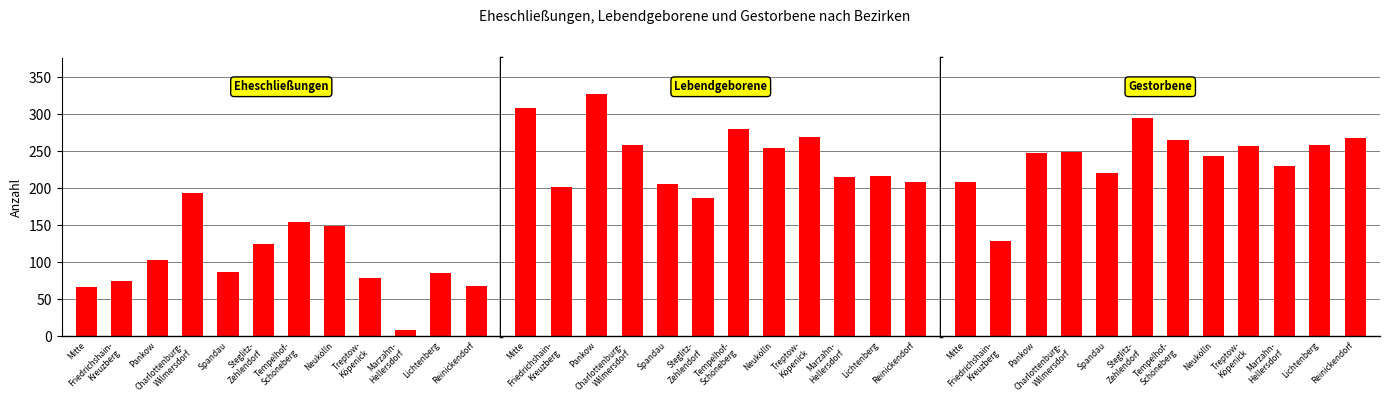

Is the value of Eheschließungen at Steglitz-
Zehlendorf greater than the value of Lebendgeborene at Pankow?

No